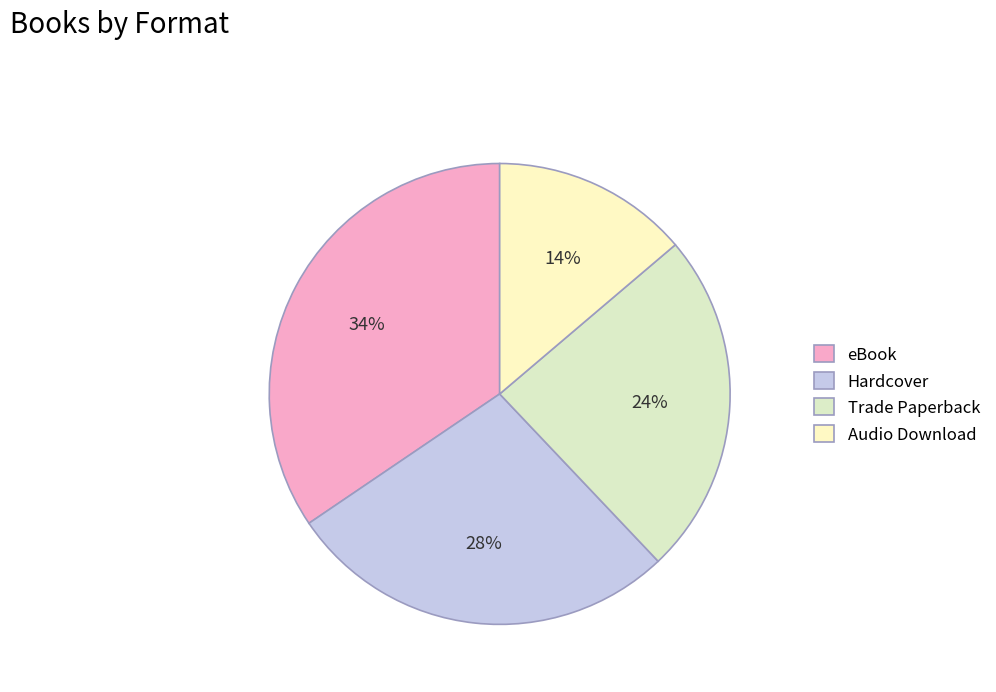

What is the total percentage of Hardcover and Trade Paperback?

51.7%